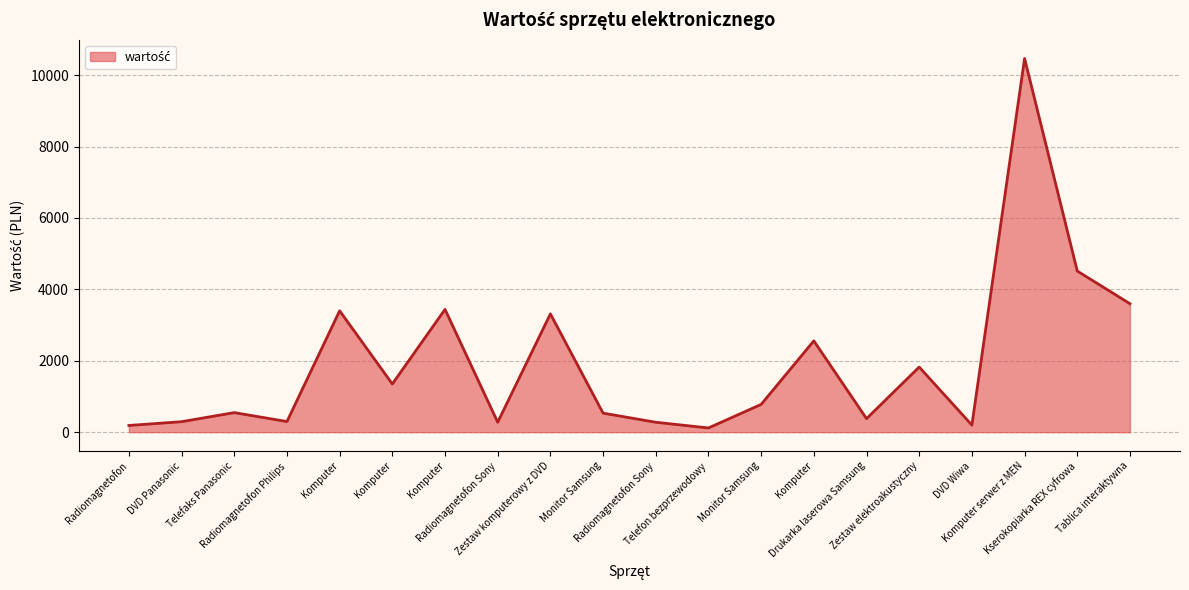

Does the chart have visible grid lines?

Yes